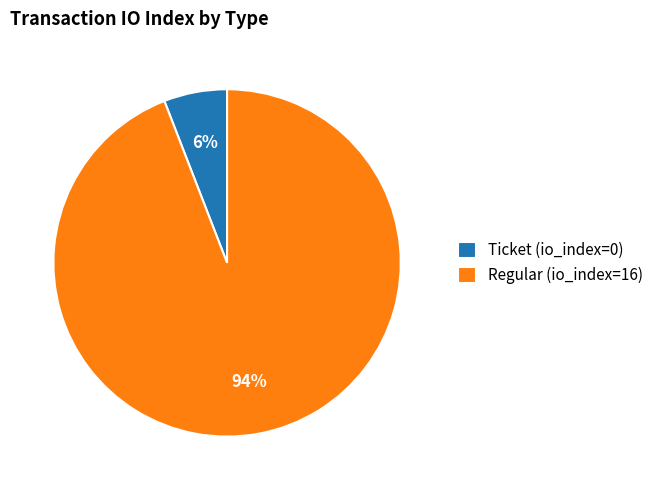

Count the number of slices in the pie.

2